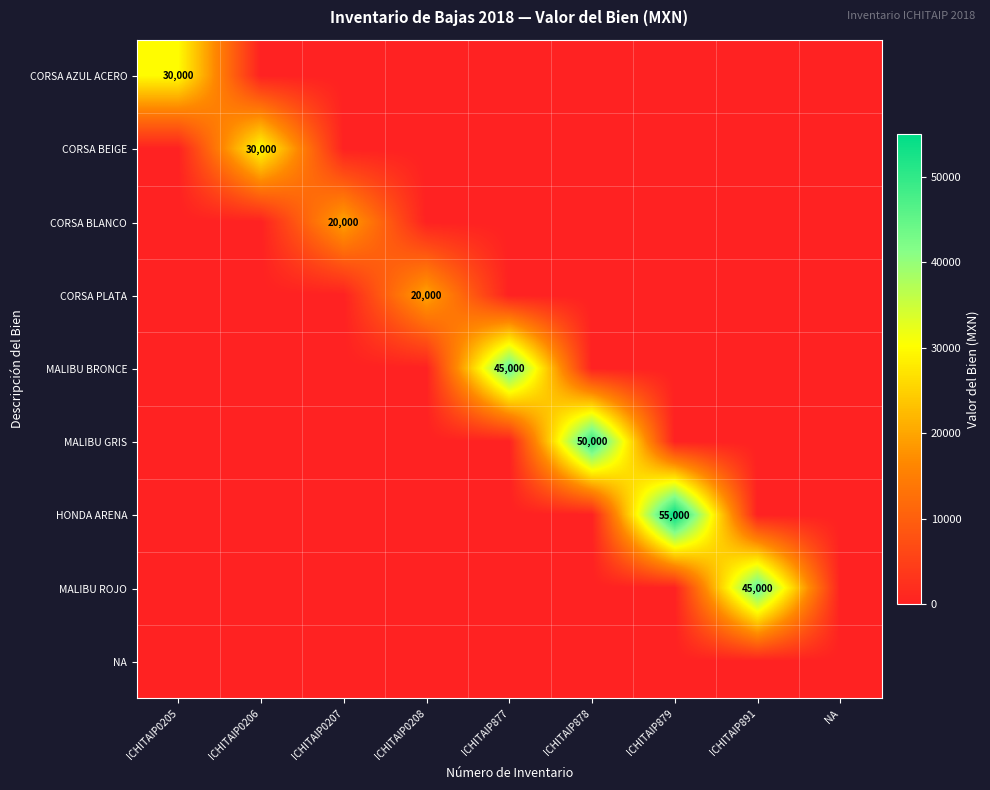

True or false: MALIBU BRONCE has a value of 45000 at ICHITAIP877.

True